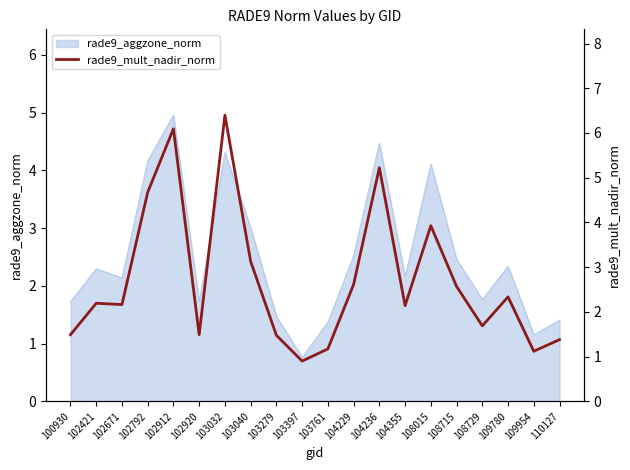

True or false: the data has more than 2 interior local peaks.

True